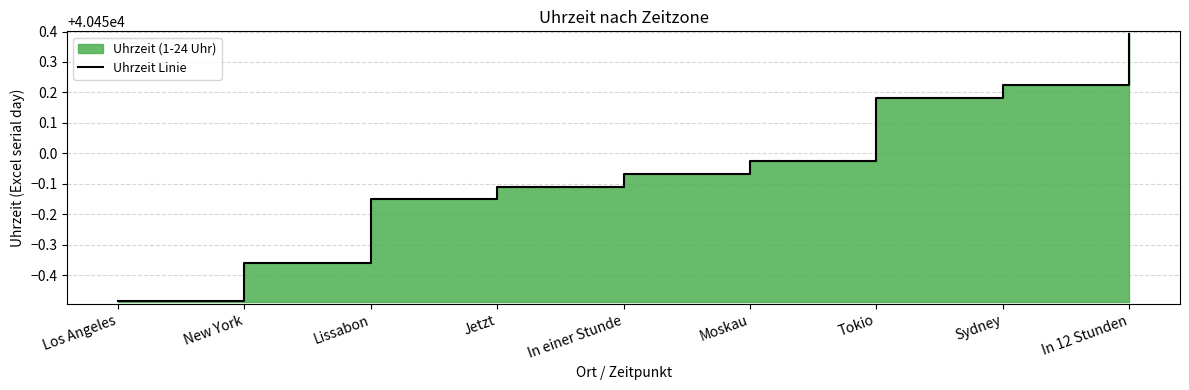

Reading right to left, transcribe all the data shown in this chart.

40450.4	40450.2	40450.2	40450.0	40449.9	40449.9	40449.8	40449.6	40449.5